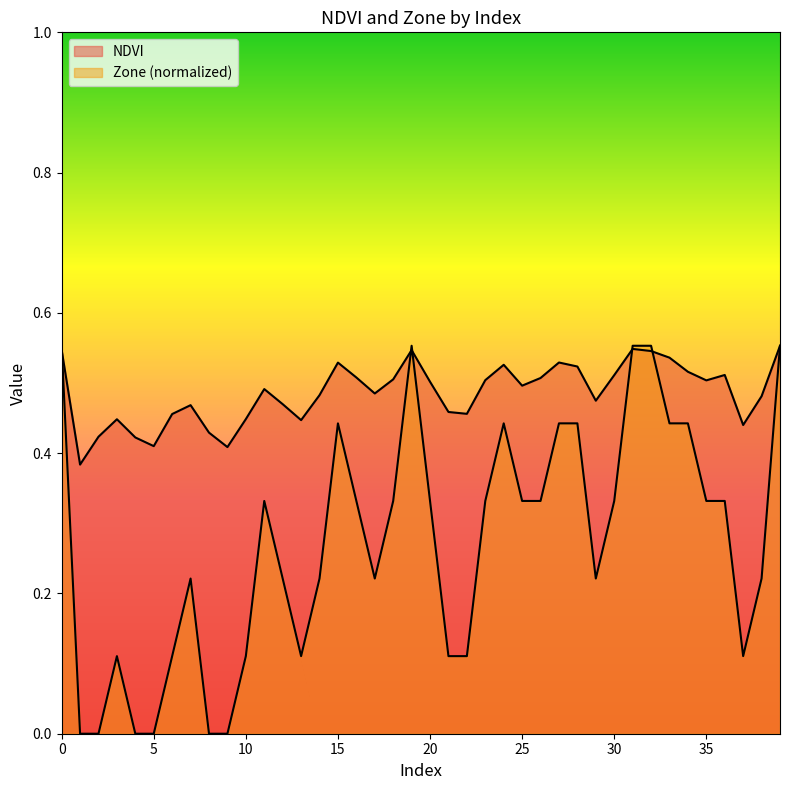

Between which two adjacent categories do NDVI and Zone first intersect?

0 and 1